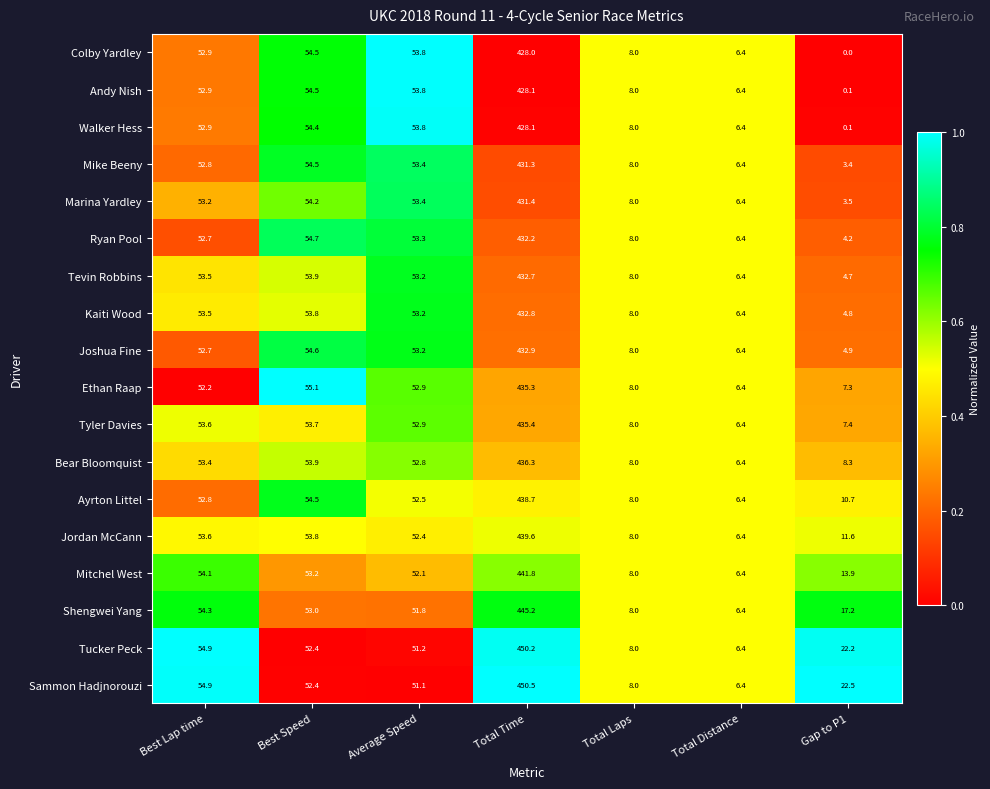

At which label does Tevin Robbins first exceed 53?

Best Lap time